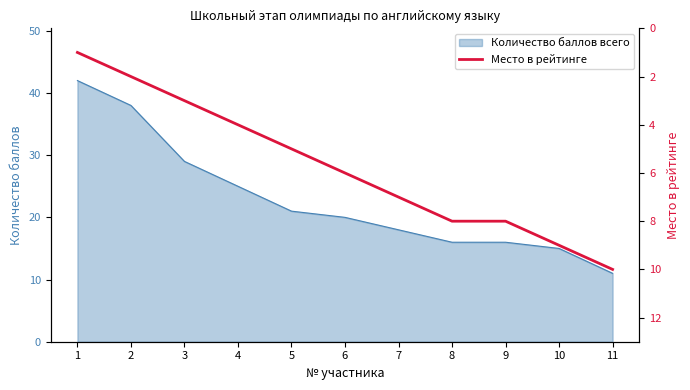

What is the average value?

6